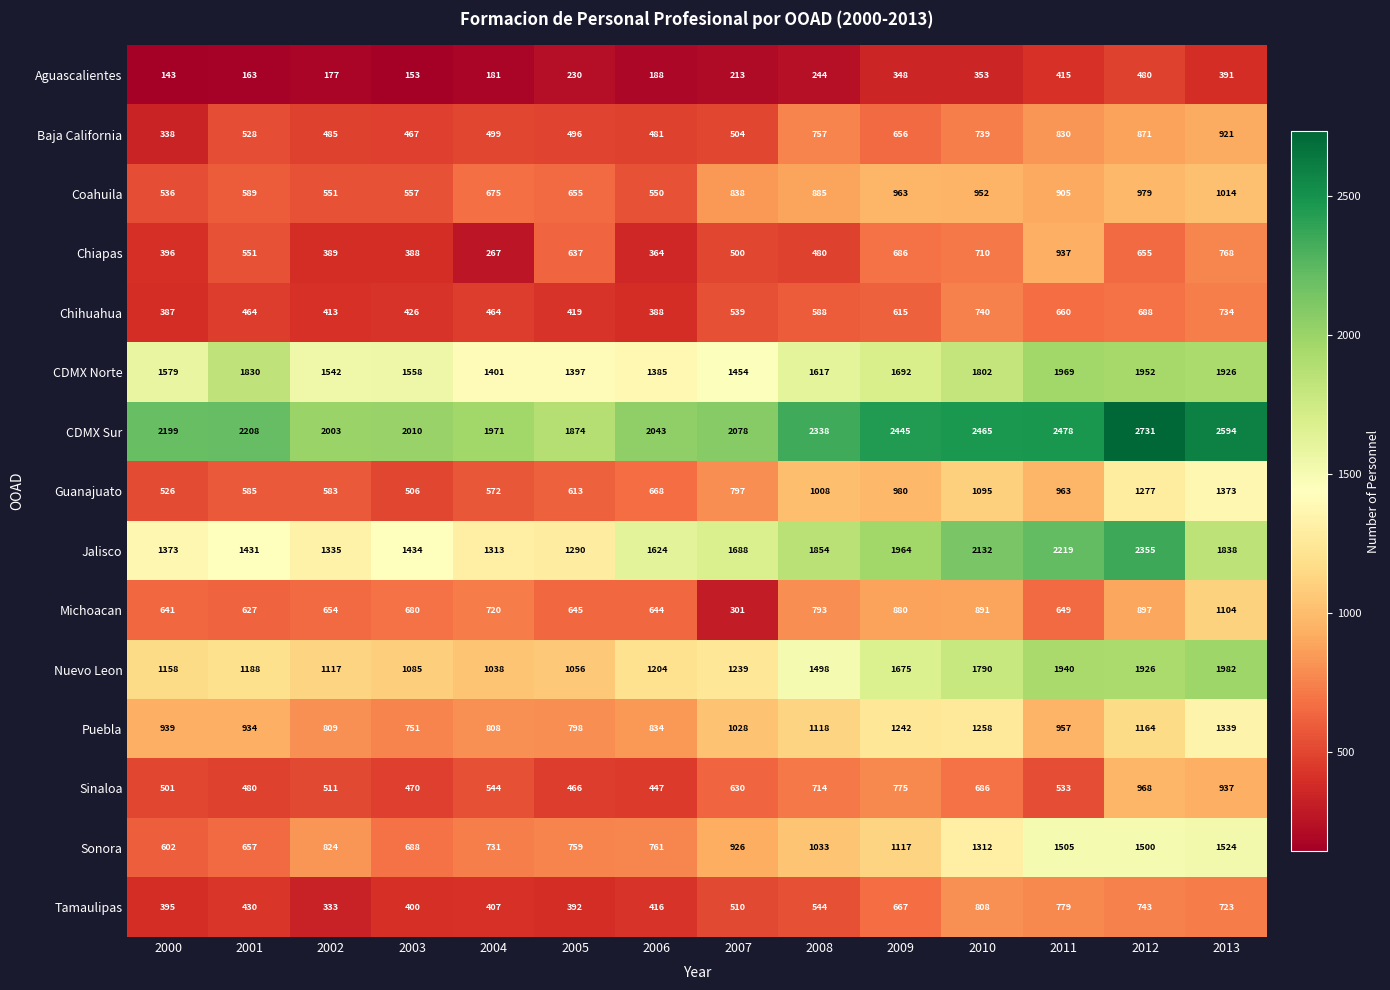

What is the smallest value displayed?

143